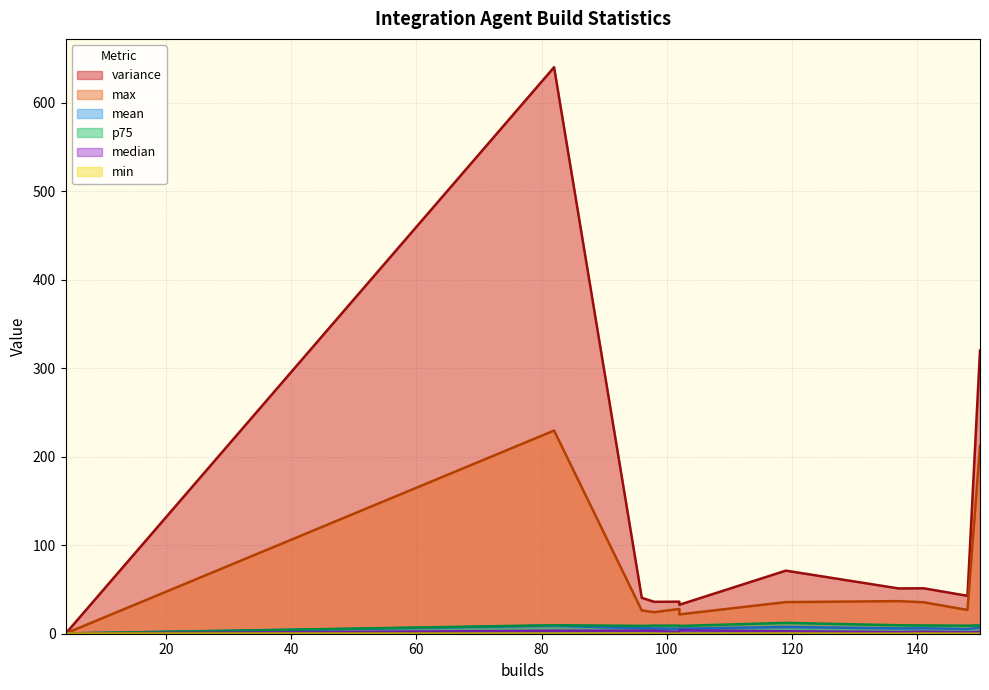

Is it true that median equals 2.7 at slave-docker-1052?

False